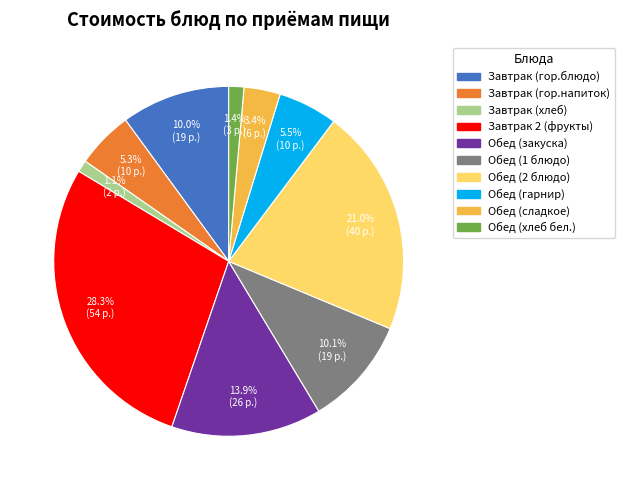

To the nearest percent, what is the average slice percentage?

10%